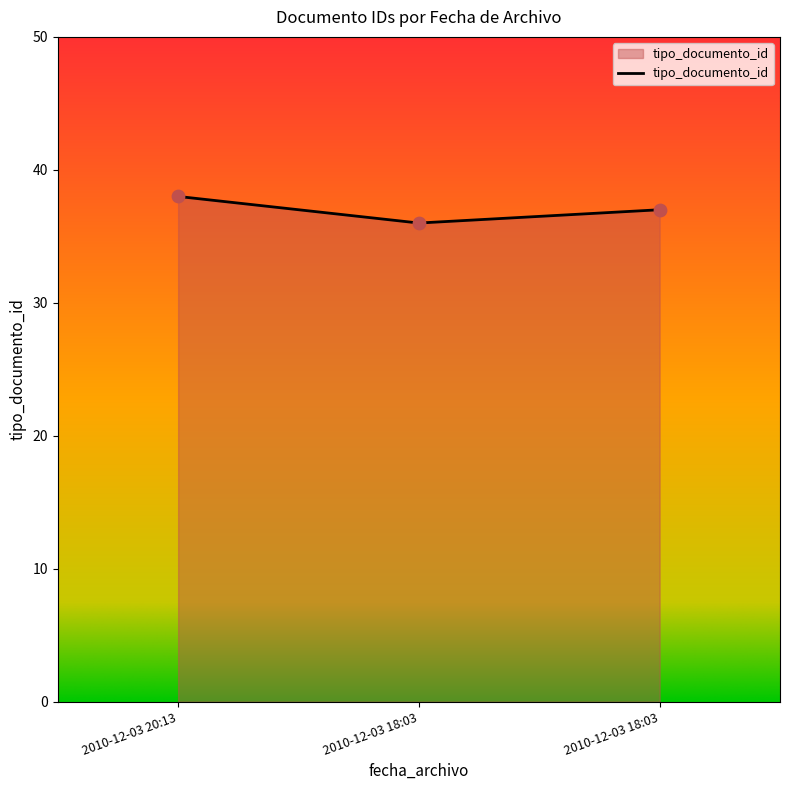

Is this an area chart (filled region under the line)?

Yes